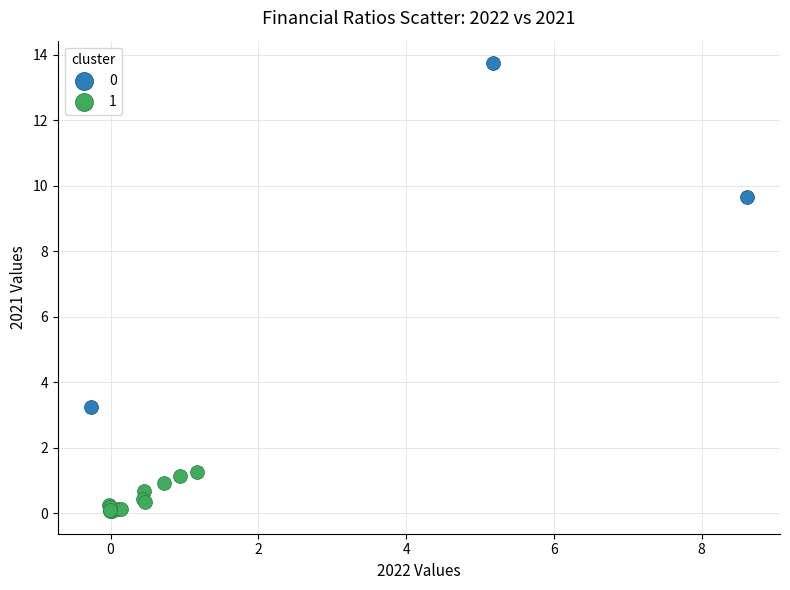

Which series reaches the minimum Y coordinate?

1